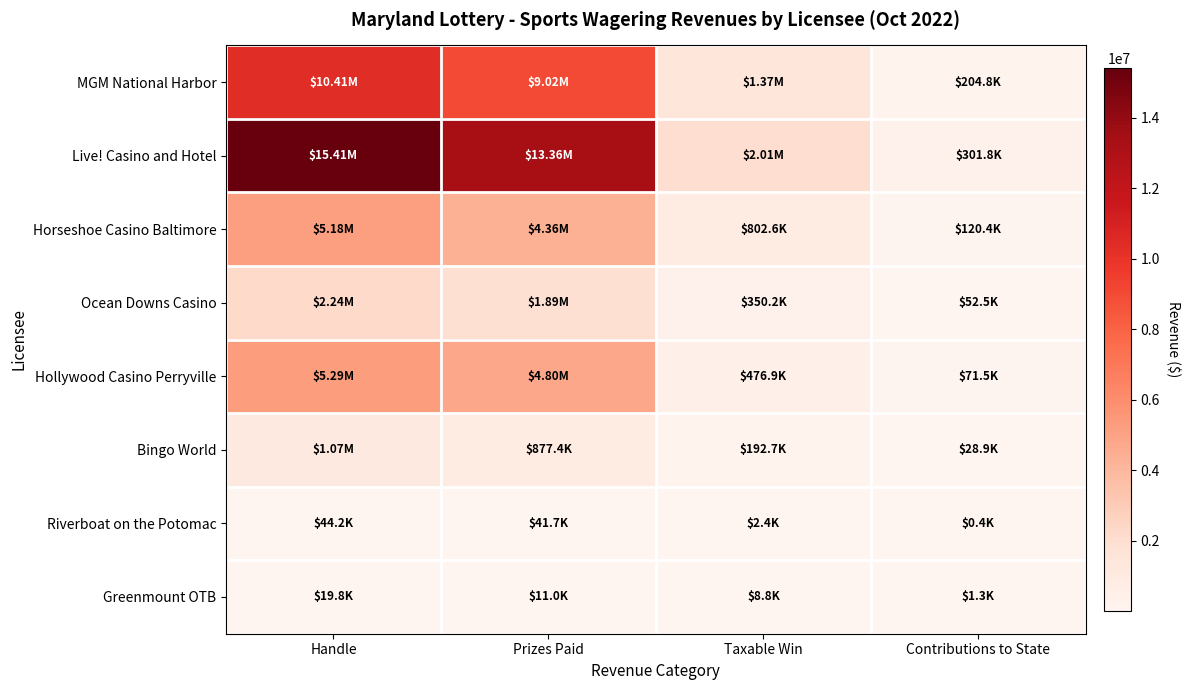

List the series in order of their peak value, lowest first.

Greenmount OTB, Riverboat on the Potomac, Bingo World, Ocean Downs Casino, Horseshoe Casino Baltimore, Hollywood Casino Perryville, MGM National Harbor, Live! Casino and Hotel